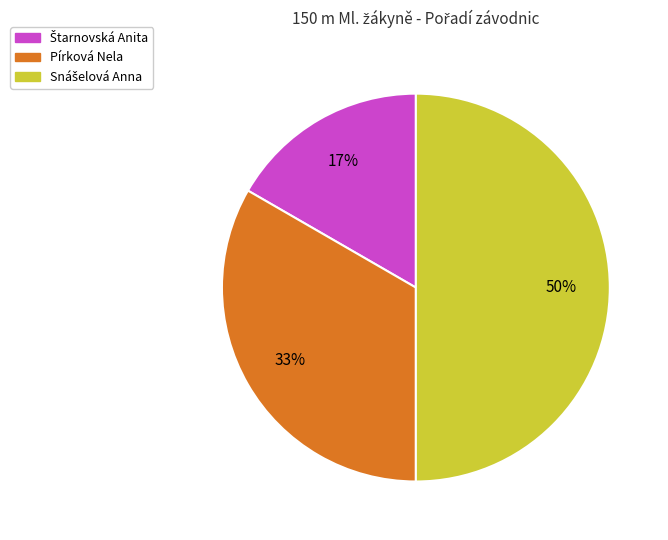

To the nearest percent, what is the difference between the largest and smallest slice percentages?

33%